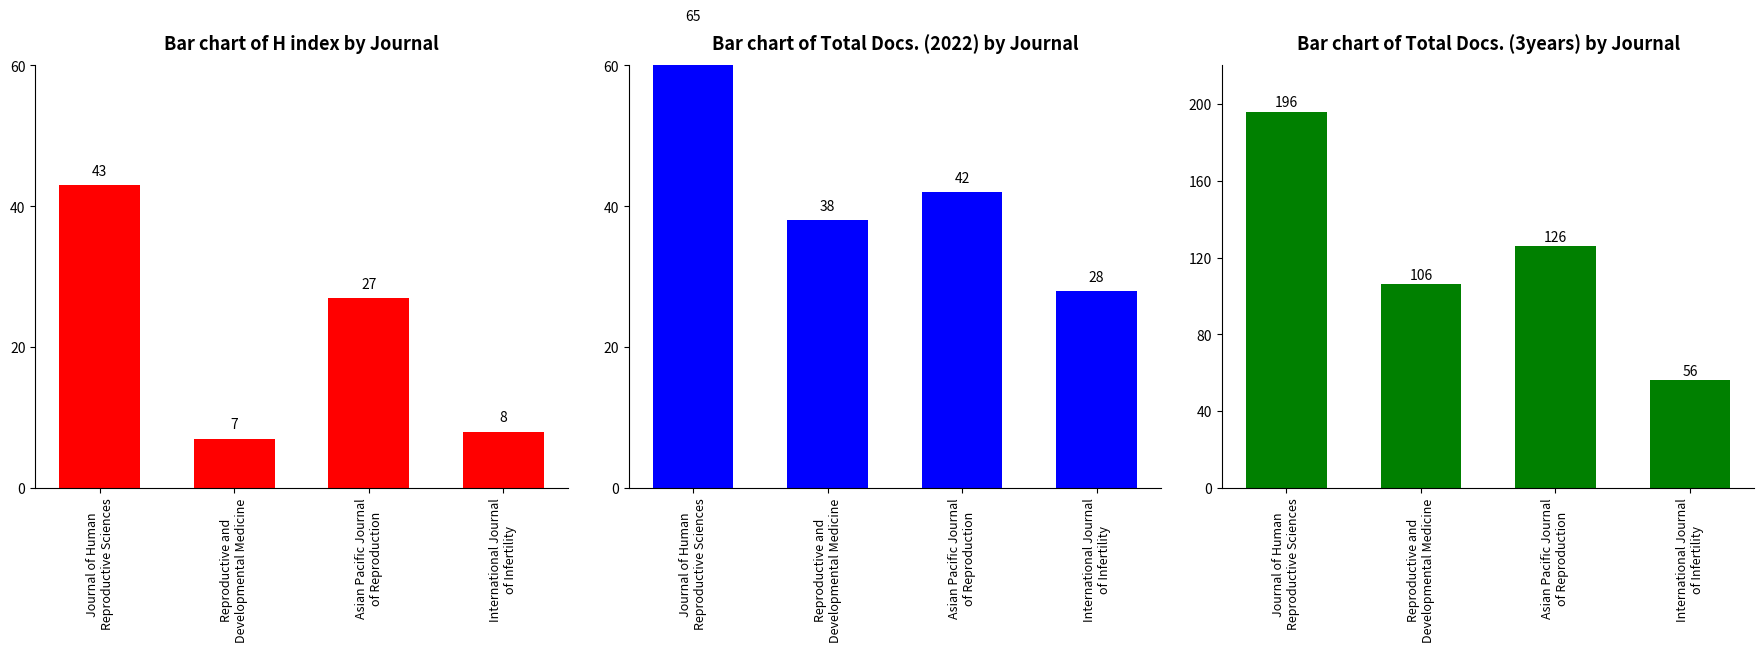

List the series in order of their peak value, lowest first.

Bar chart of H index by Journal, H index, Bar chart of Total Docs. (2022) by Journal, Total Docs. (2022), Bar chart of Total Docs. (3years) by Journal, Total Docs. (3years)